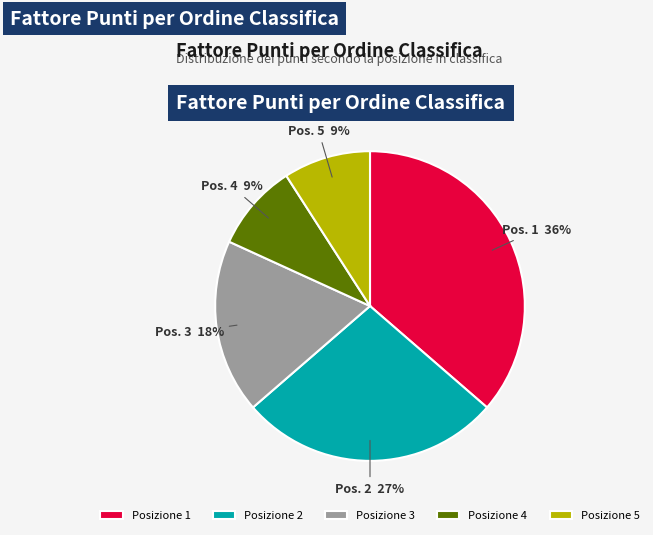

To the nearest percent, what is the difference between the largest and smallest slice percentages?

27%